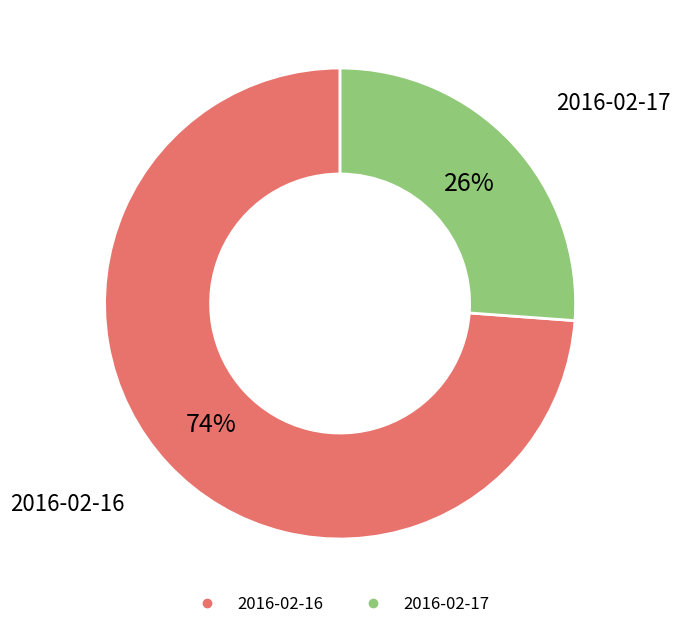

What is the smallest slice in the pie chart?

2016-02-17